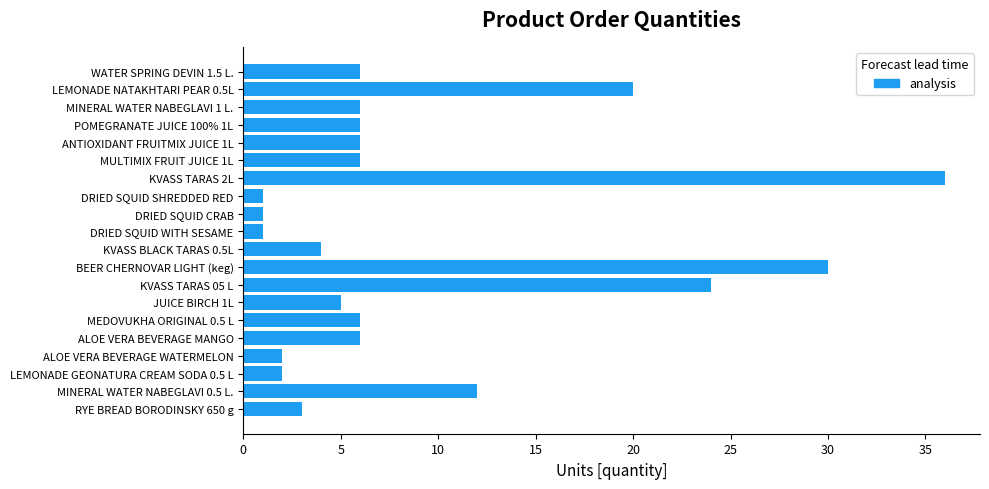

Does the chart contain stacked bars?

No